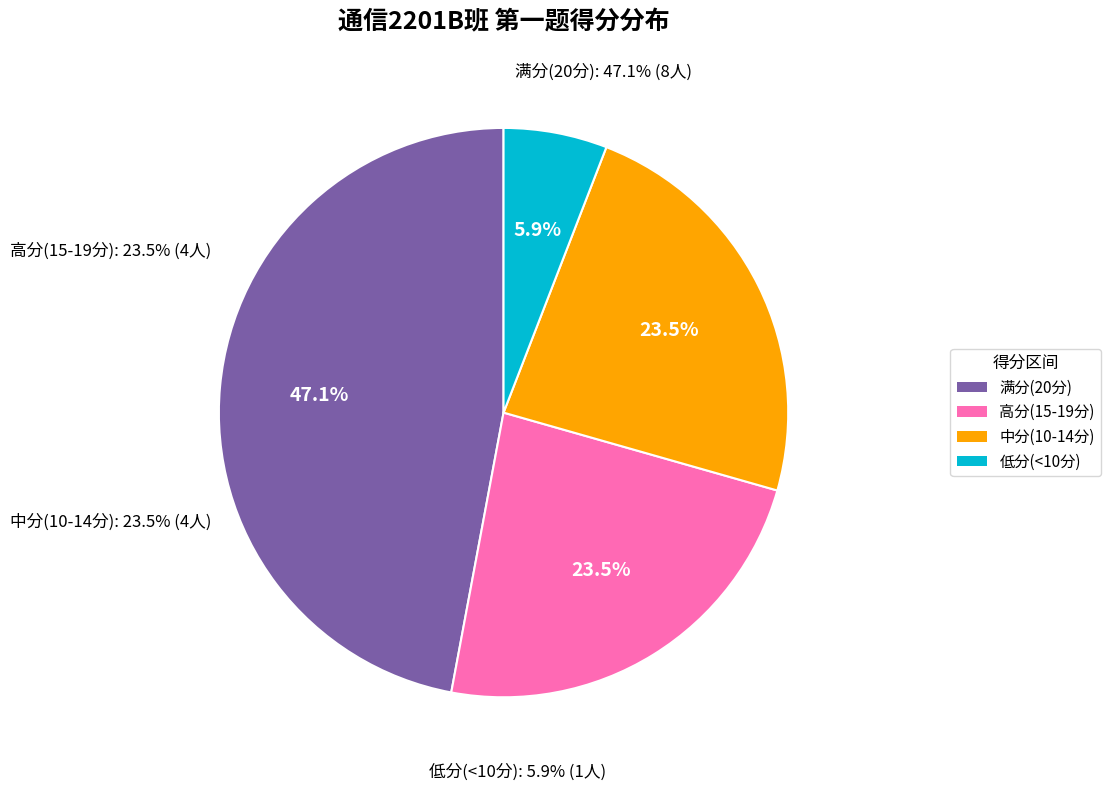

True or false: 皇甫依琳 accounts for 6% of the total.

True